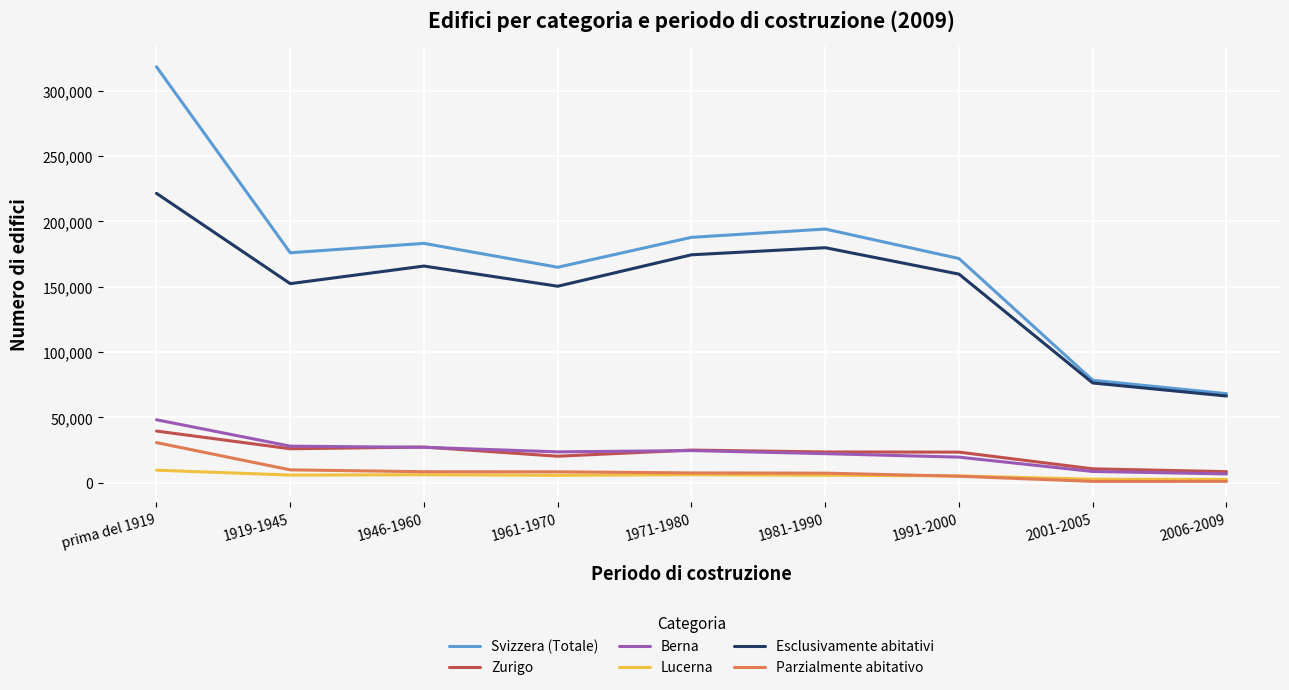

Read the Berna value at 1981-1990, to the nearest 50.

22300